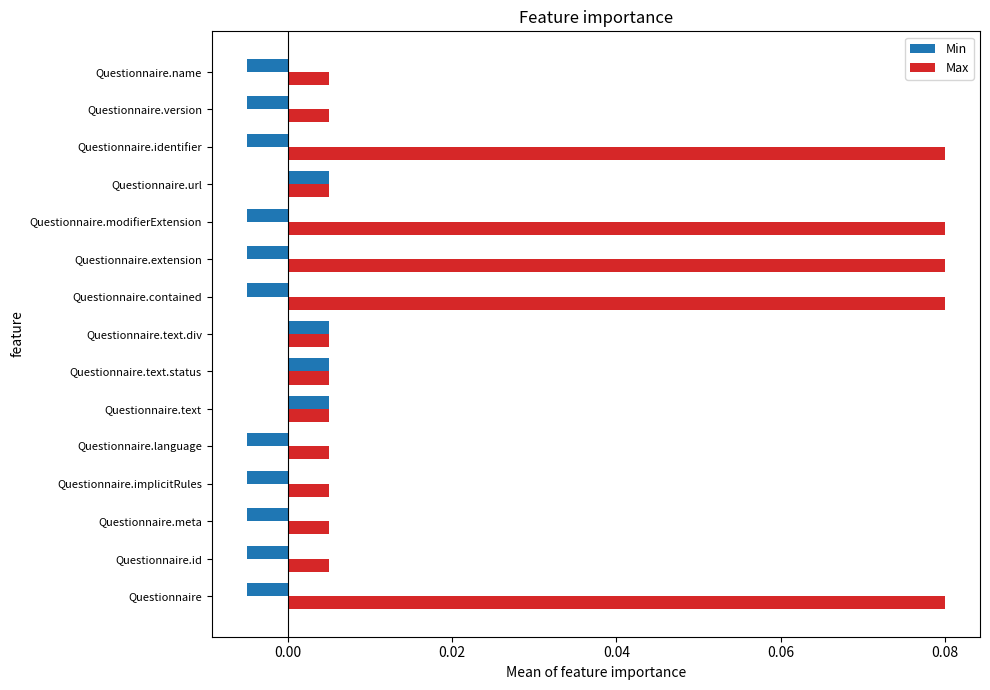

Which series changed the most between Questionnaire.implicitRules and Questionnaire.url?

Min